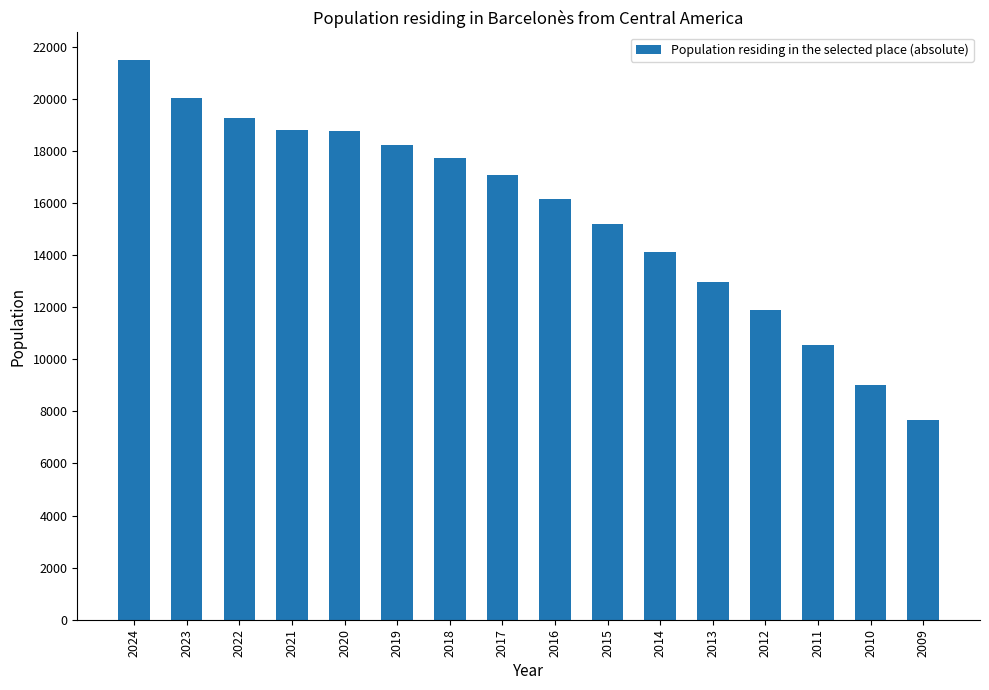

What is the greatest value displayed?

21470